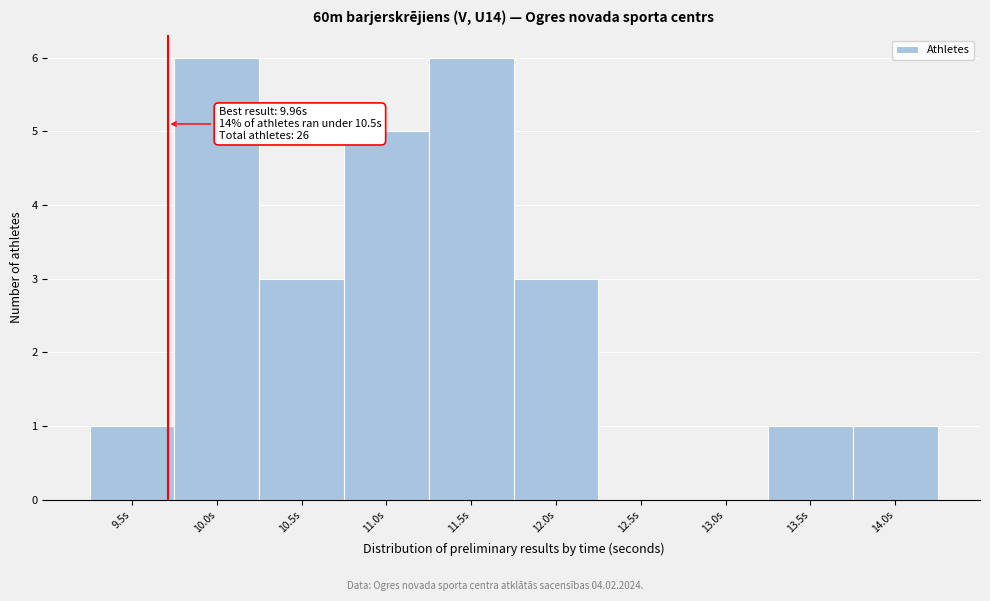

Reading right to left, extract all data points from this chart.

14.0s=1	13.5s=1	13.0s=0	12.5s=0	12.0s=3	11.5s=6	11.0s=5	10.5s=3	10.0s=6	9.5s=1